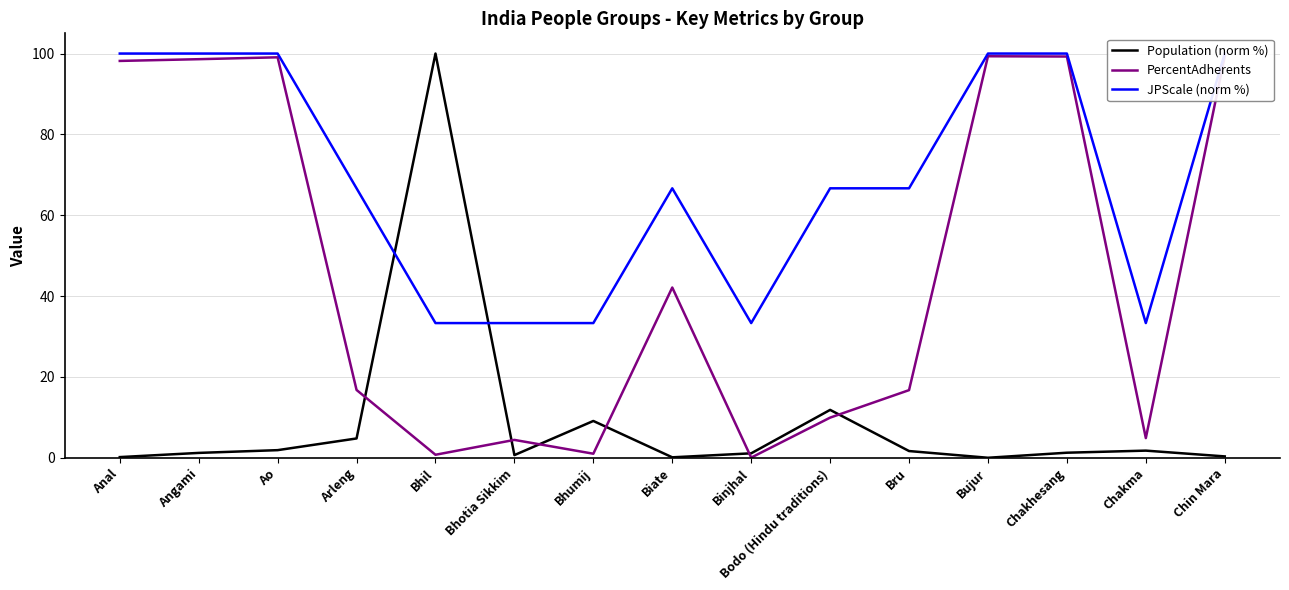

How many interior local peaks does the JPScale (norm %) series have?

1